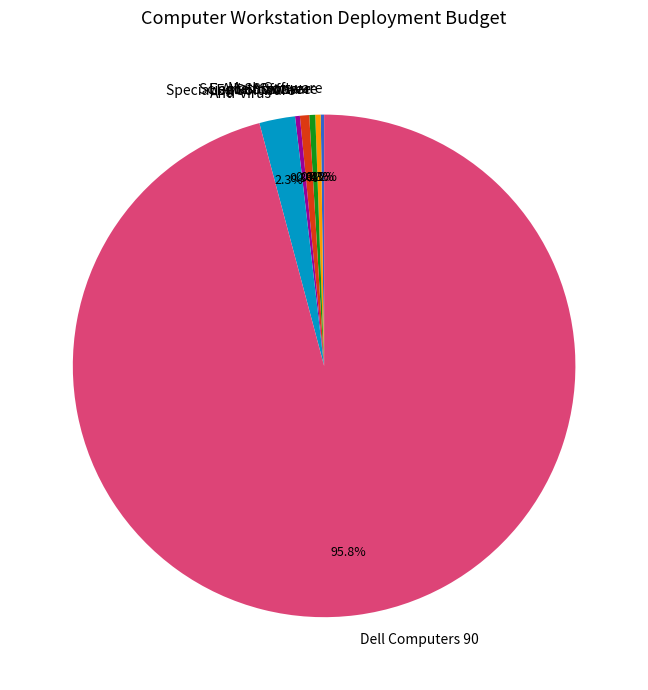

To the nearest percent, what portion does Anti-virus represent?

2%